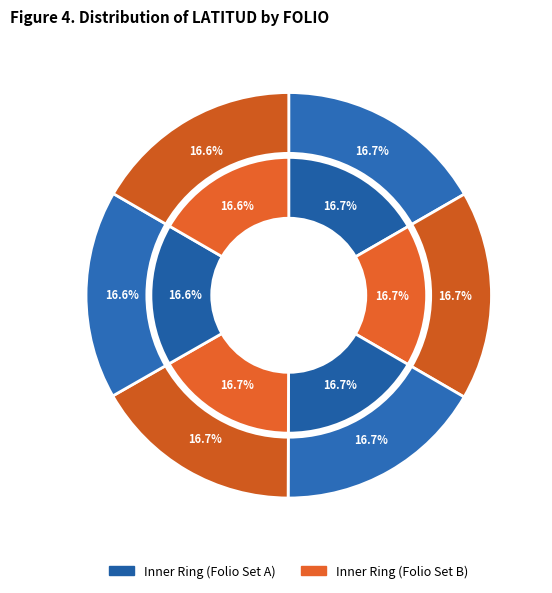

To the nearest percent, what is the average slice percentage?

17%